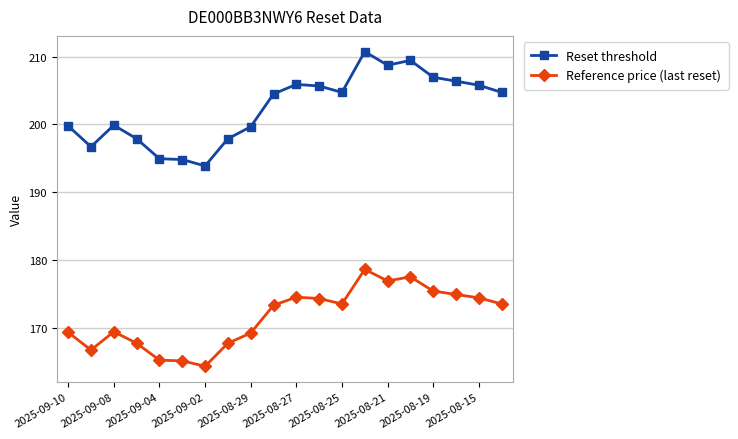

Count the number of data series in this chart.

2